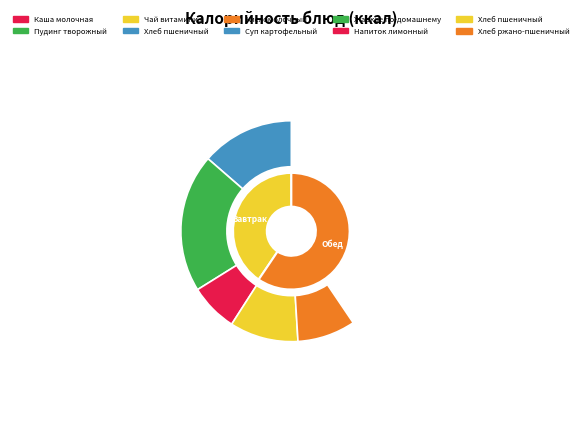

To the nearest percent, what percentage of the pie is Хлеб пшеничный?

17%